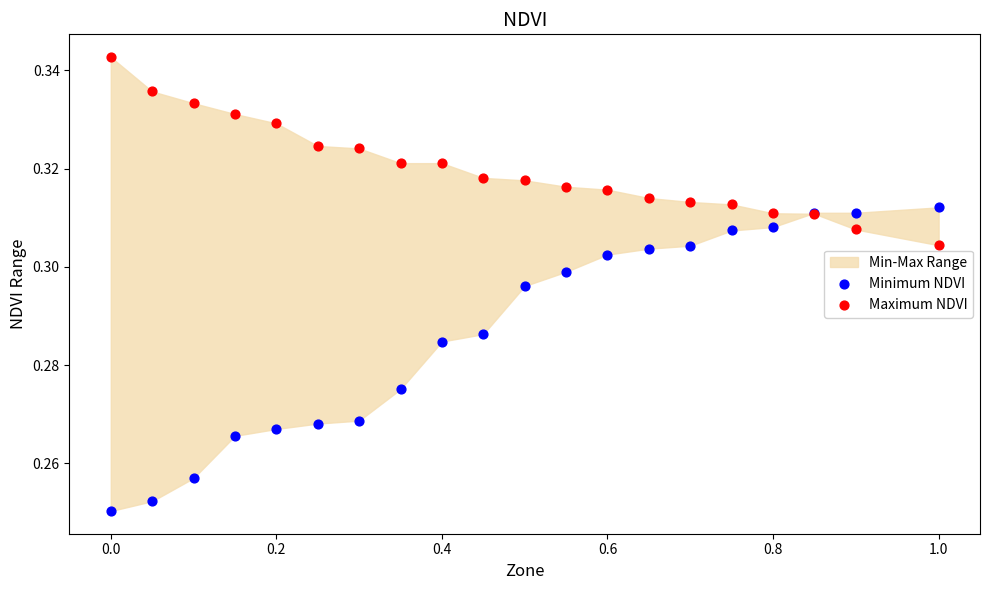

Which series contains the lowest Y value?

Minimum NDVI